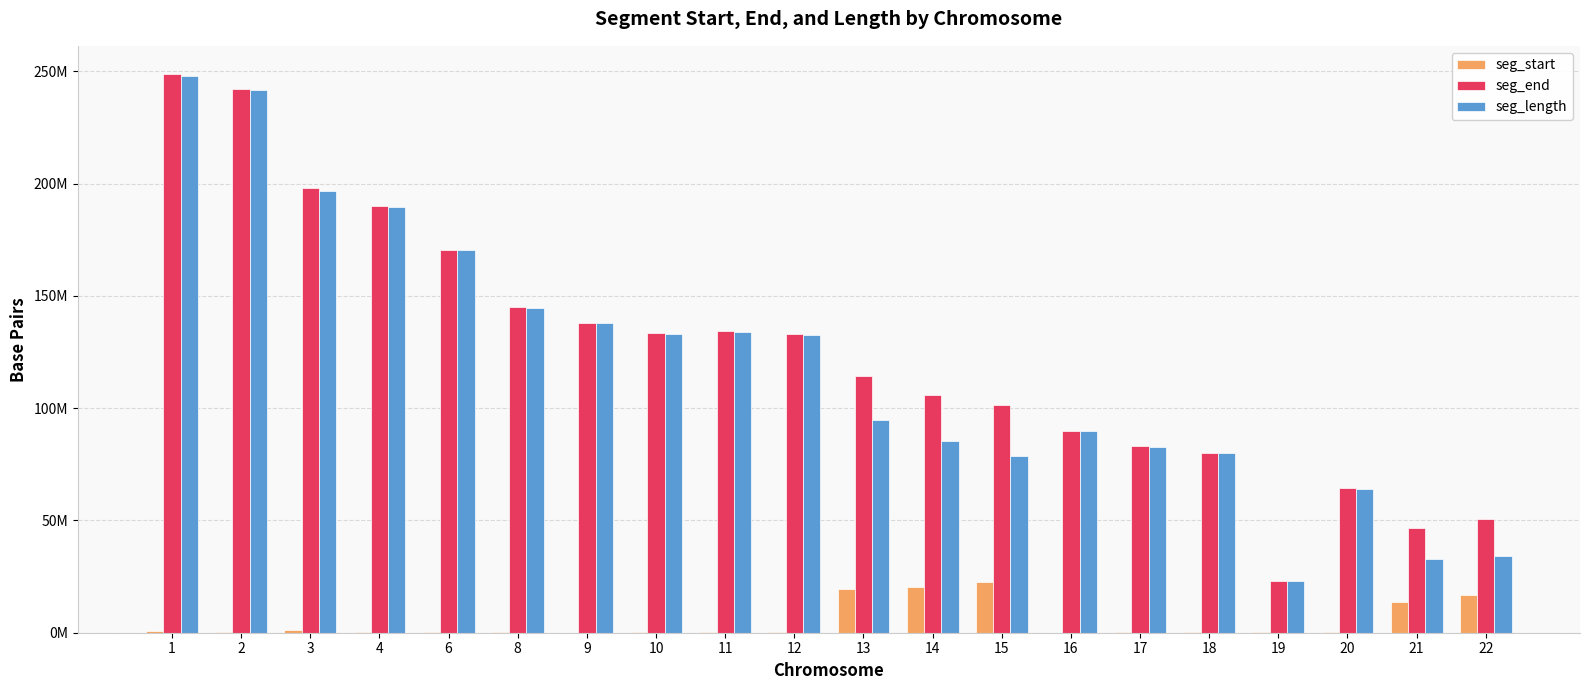

Reading right to left, transcribe all the data shown in this chart.

seg_start: 22=16653604	21=13843493	20=276391	19=281044	18=165098	17=240638	16=46407	15=22786225	14=20275110	13=19633659	12=378785	11=207275	10=173392	9=14475	8=431266	6=292057	4=370140	3=1103012	2=218136	1=826206
seg_end: 22=50767506	21=46635595	20=64259579	19=23220665	18=80229346	17=83079839	16=90019629	15=101632977	14=105836991	13=114316461	12=133141921	11=134253540	10=133417530	9=137828886	8=145052467	6=170575295	4=189990073	3=197960200	2=241999784	1=248916897
seg_length: 22=34113902	21=32792102	20=63983188	19=22939621	18=80064248	17=82839201	16=89973222	15=78846752	14=85561881	13=94682802	12=132763136	11=134046265	10=133244138	9=137814411	8=144621201	6=170283238	4=189619933	3=196857188	2=241781648	1=248090691